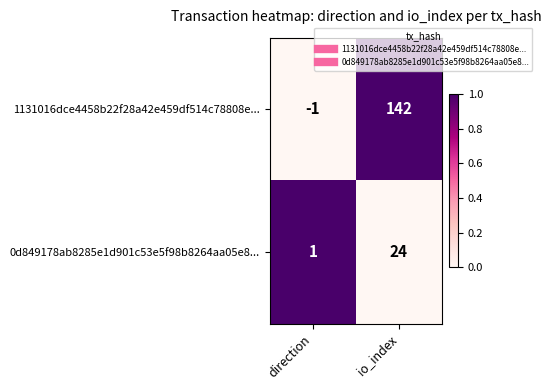

What is the sum of the 1131016dce4458b22f28a42e459df514c78808e... values at io_index and direction?

141